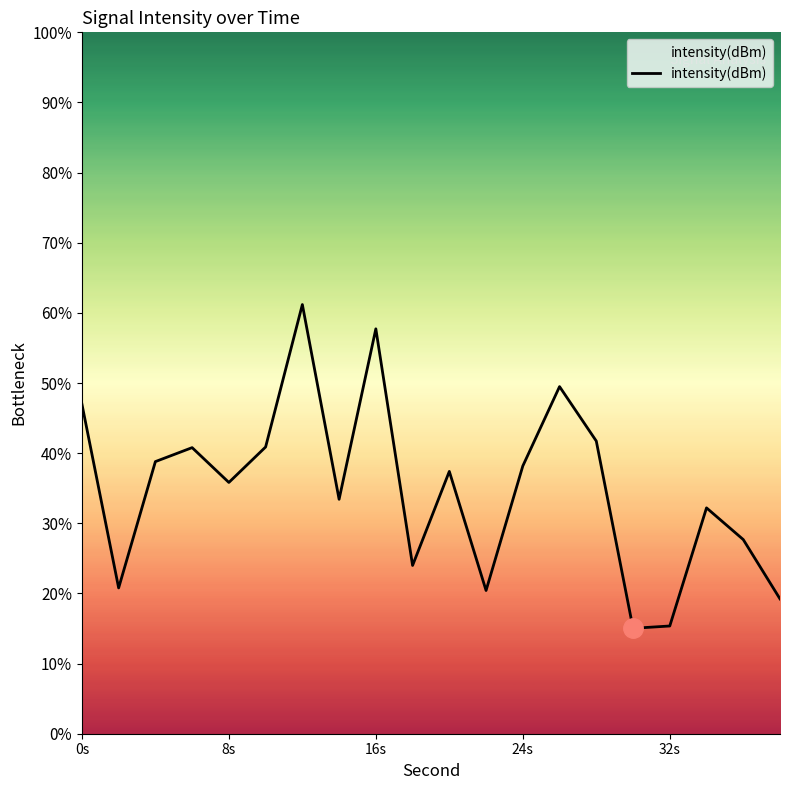

What is the maximum value shown in the chart?

61.2